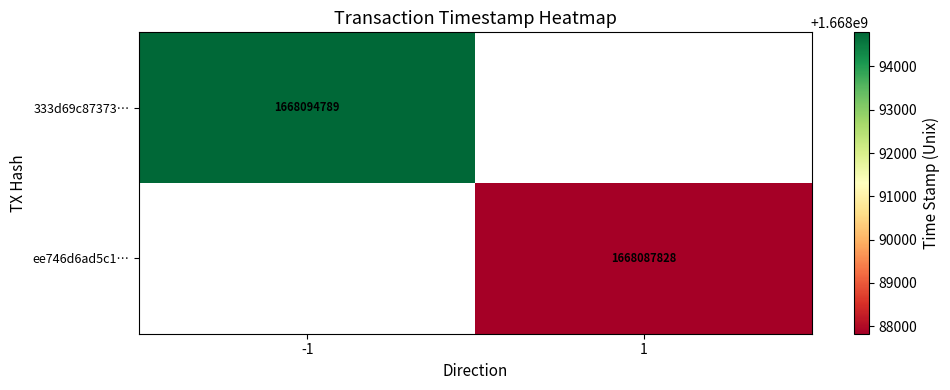

True or false: ee746d6ad5c1… has a value of 1668087828 at 1.

True